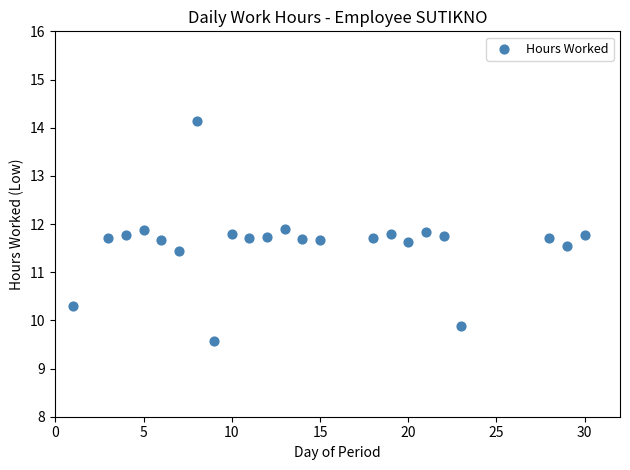

What Y value in the scatter plot is closest to 11?

11.4